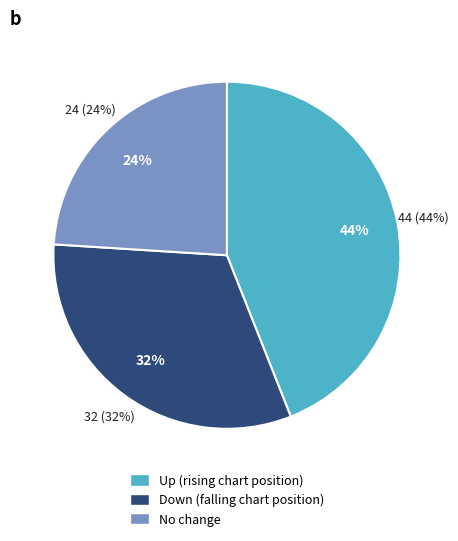

Count the number of slices in the pie.

3